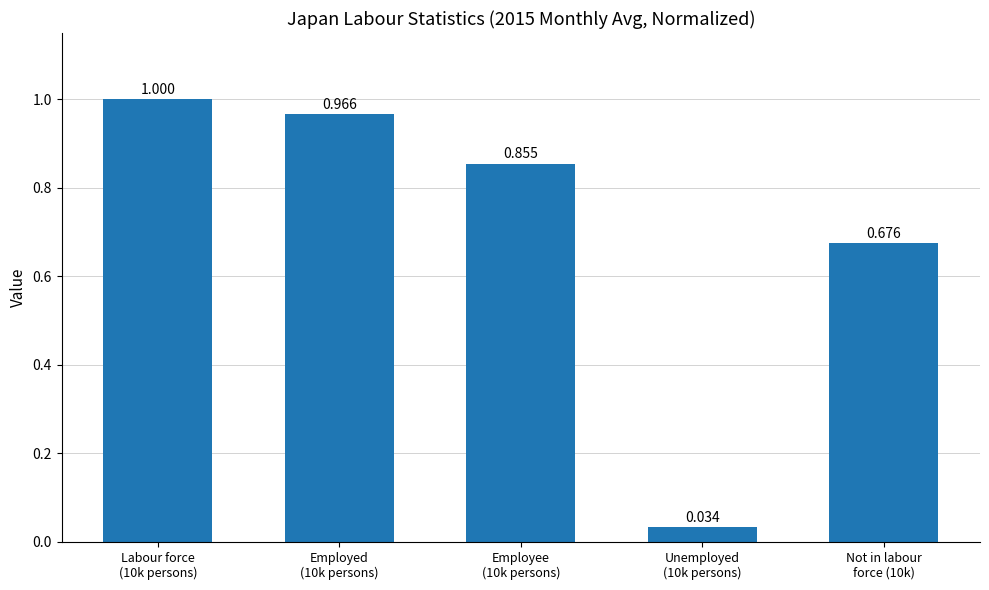

Reading left to right, extract all data points from this chart.

1.0	1.0	0.9	0.0	0.7